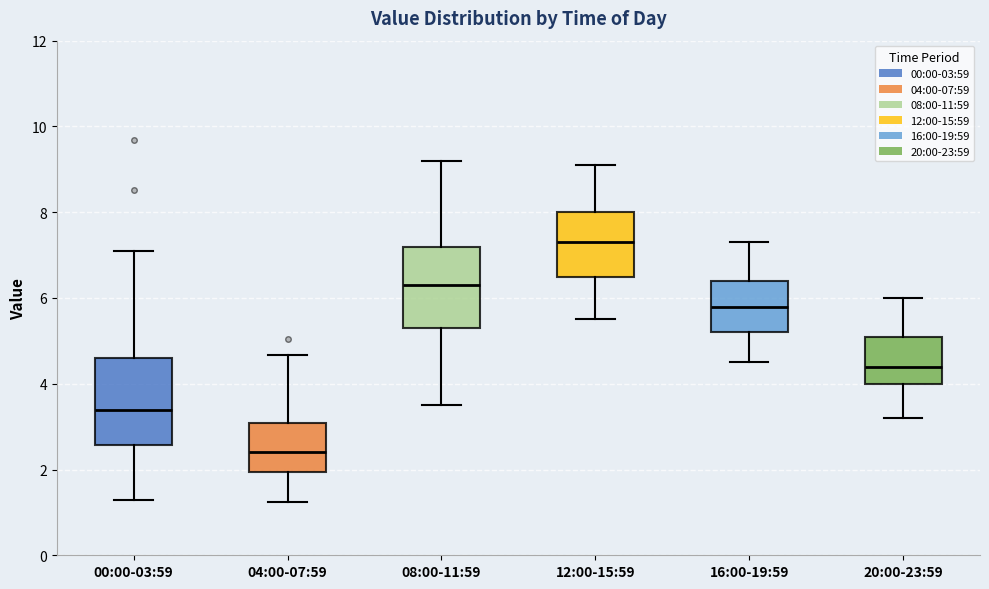

Reading left to right, transcribe this box plot: for each box, give where its median line is, the range the box spans, and where its two whiskers end, as read against the y-axis. The values are not printed on the chart, so give them approximately, as read against the axis.

00:00-03:59: median 3.4, box 2.6 to 4.6, whiskers 1.4 to 7.2
04:00-07:59: median 2.4, box 2.0 to 3.0, whiskers 1.2 to 4.6
08:00-11:59: median 6.4, box 5.4 to 7.2, whiskers 3.6 to 9.2
12:00-15:59: median 7.4, box 6.6 to 8.0, whiskers 5.6 to 9.2
16:00-19:59: median 5.8, box 5.2 to 6.4, whiskers 4.6 to 7.4
20:00-23:59: median 4.4, box 4.0 to 5.2, whiskers 3.2 to 6.0